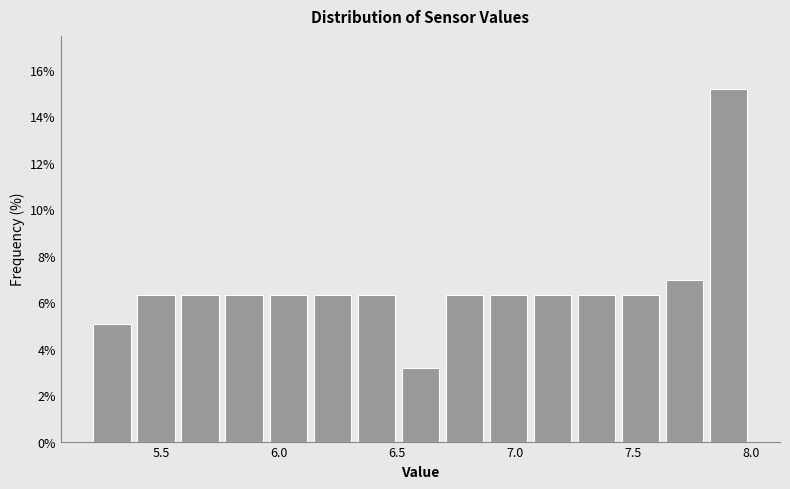

Read against the x-axis, roughly where is the centre of the tallest bar?

7.90